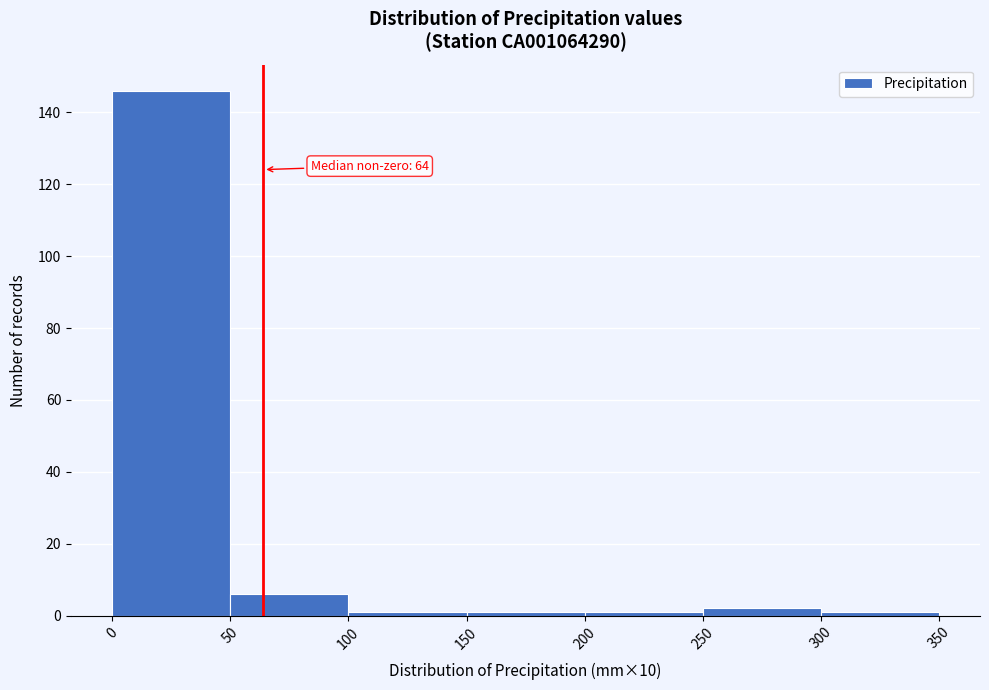

Over which range of the x-axis is the bar tallest?

0 to 50